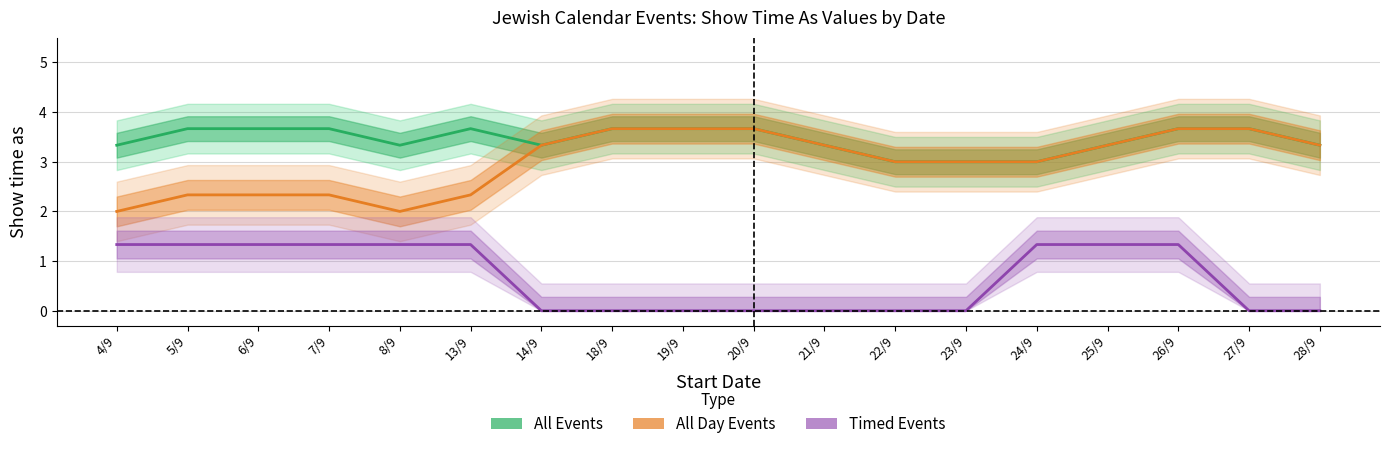

Between 19/9 and 24/9, which is larger?

19/9